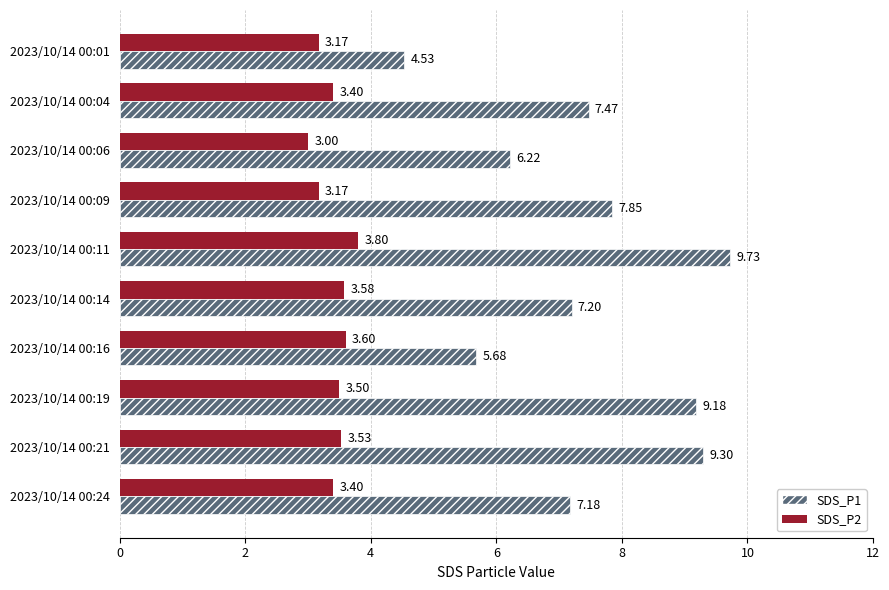

At which category is the sum across all series the highest?

2023/10/14 00:11